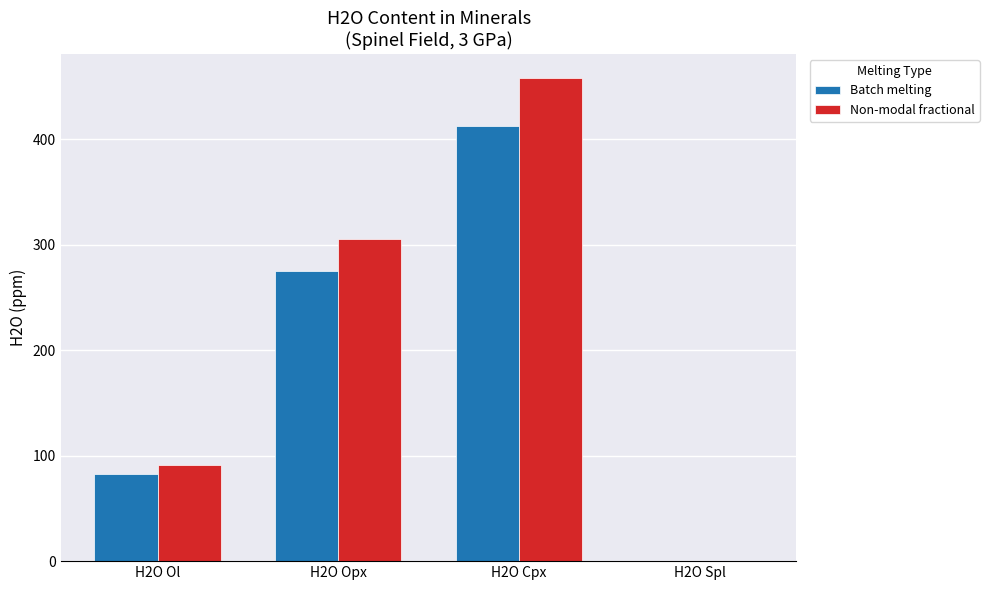

How many groups of bars are there?

4